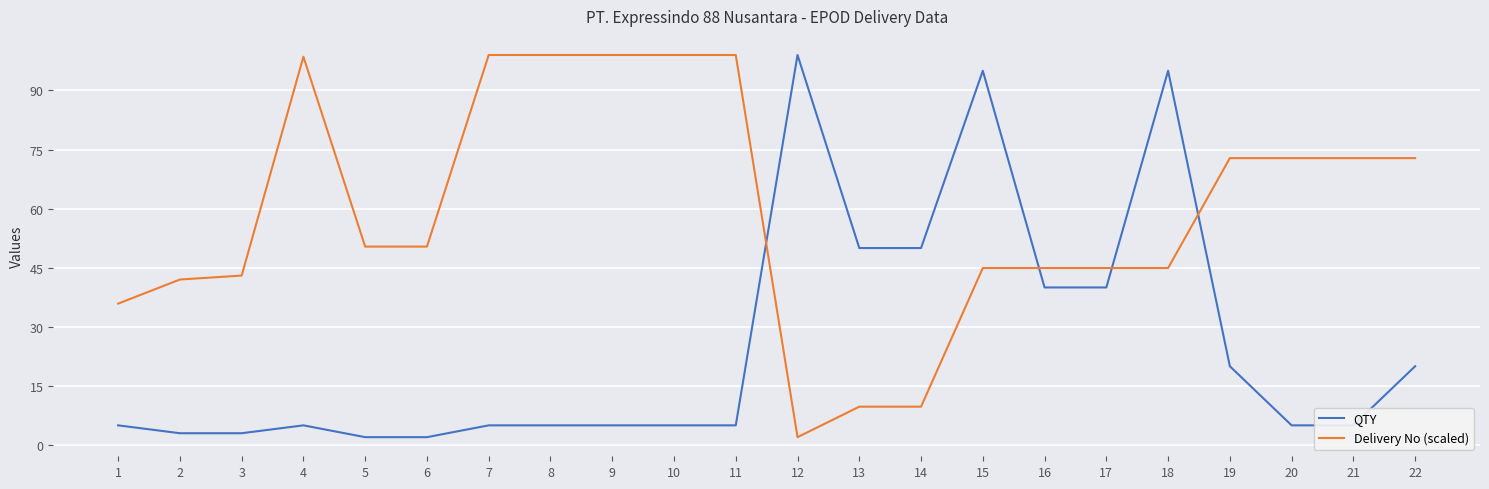

Which series ends up on top after the final intersection of QTY and Delivery No (scaled)?

Delivery No (scaled)